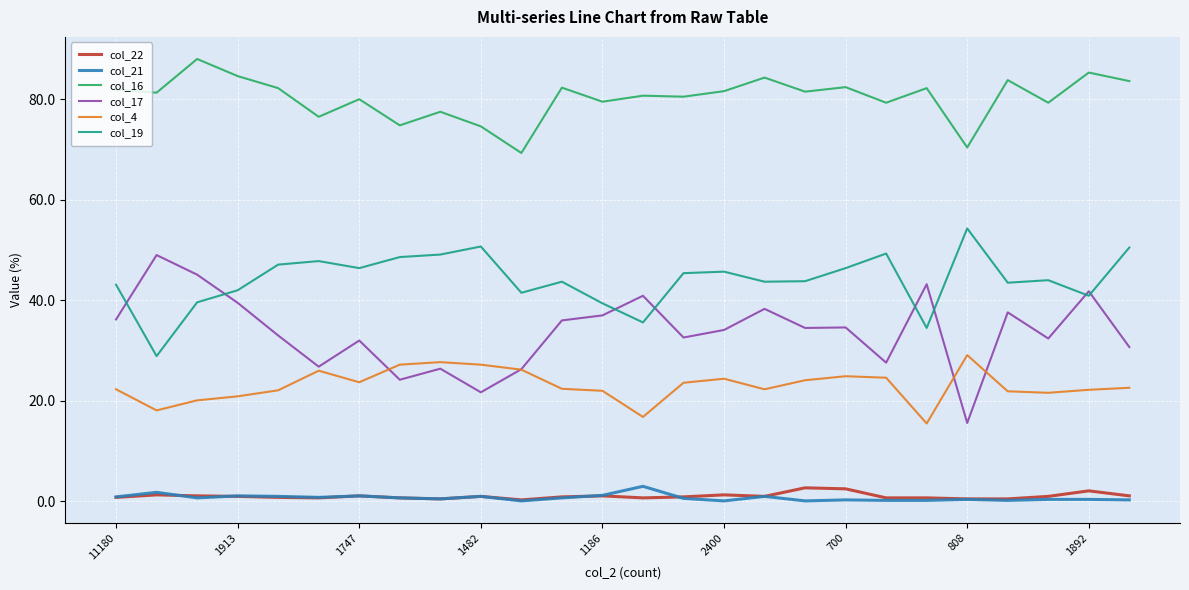

In col_19, how many points are lower than both neighbors (excluding endpoints)?

8